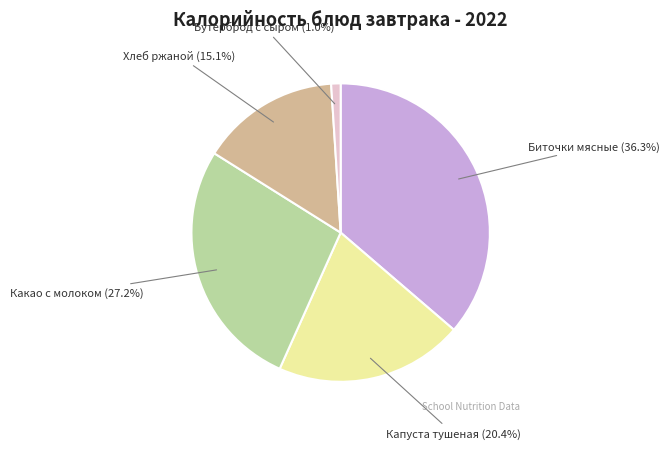

What is the smallest slice in the pie chart?

Бутерброд с сыром